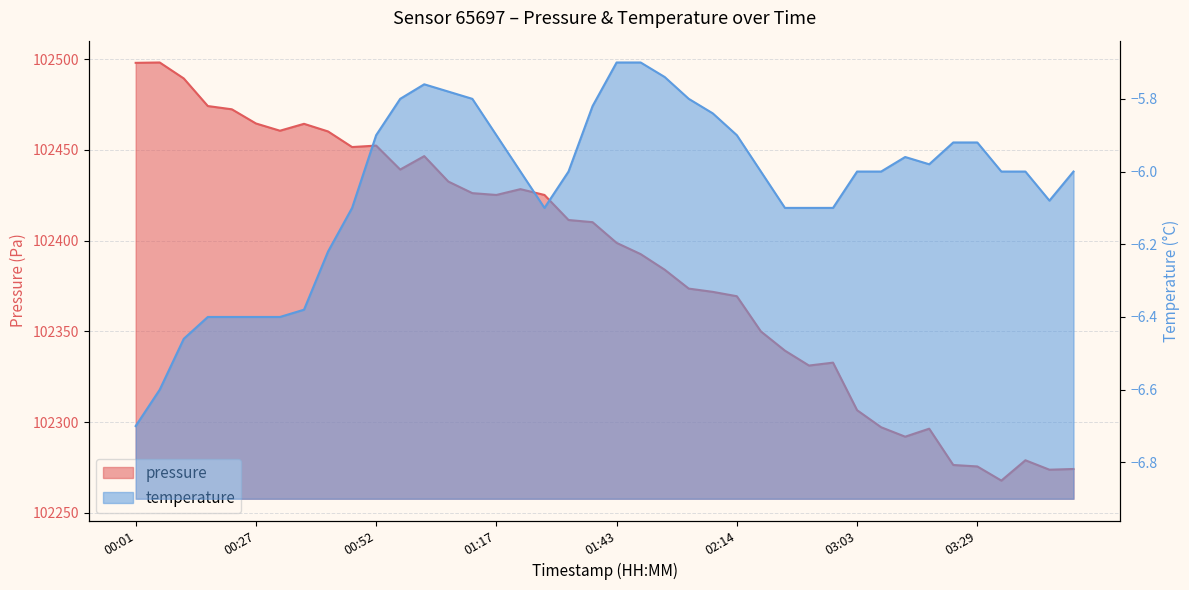

Which category has the lowest value across all series?

03:40